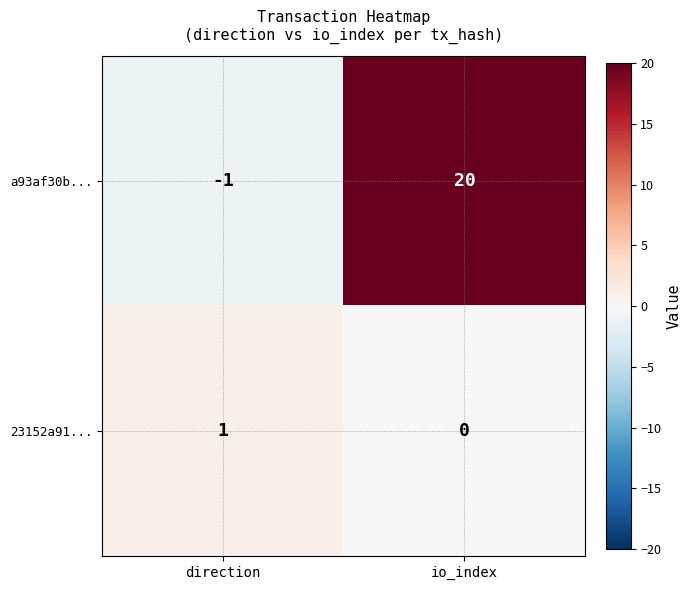

Rank the series at io_index from lowest to highest value.

23152a91..., a93af30b...